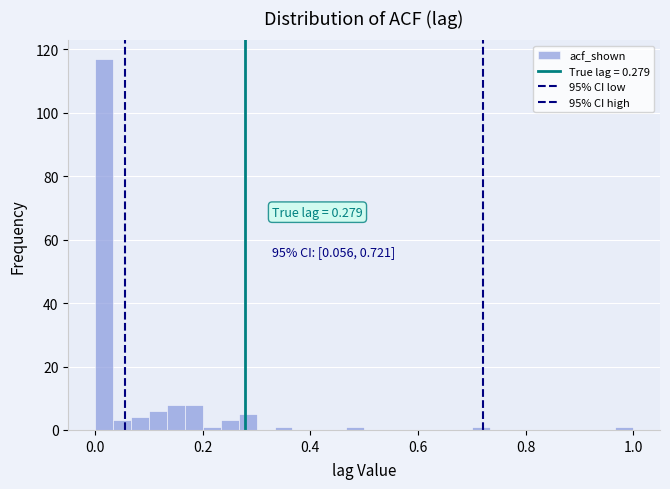

Around what value on the x-axis is the tallest bar? Give the approximate position of its centre, as read against the axis.

0.02